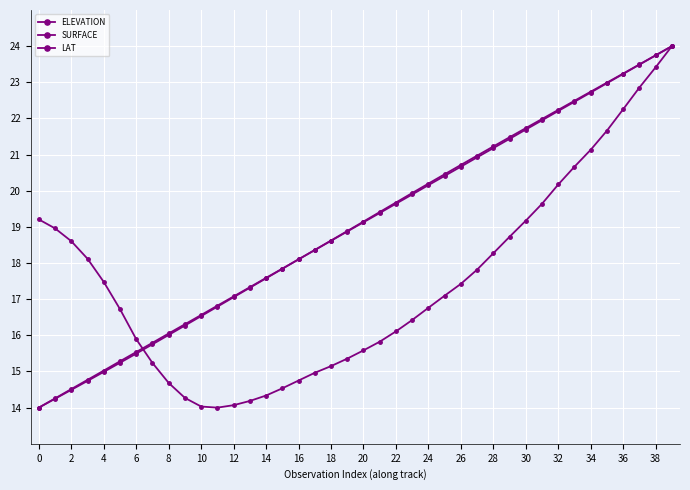

How many lines are shown in the chart?

3